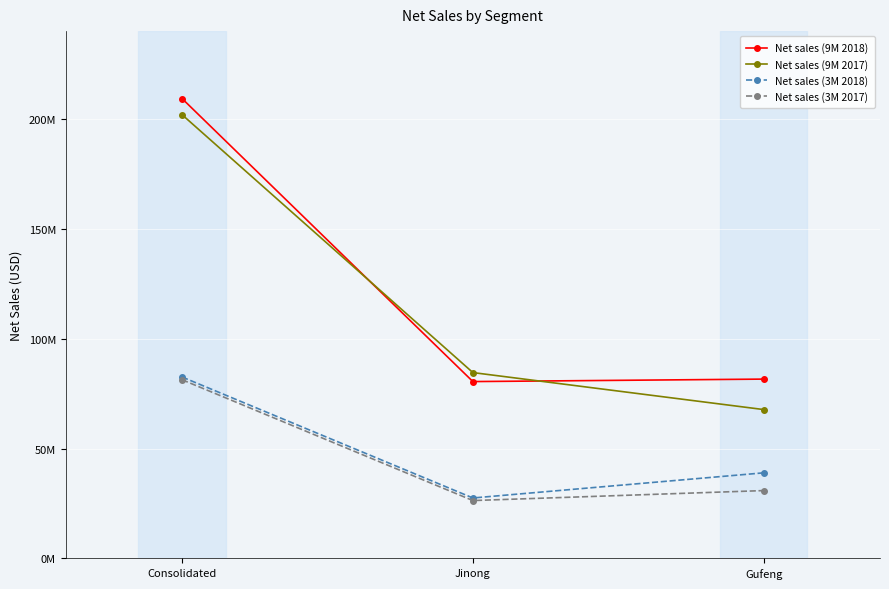

What is the difference between the maximum and minimum values in the Net sales (9M 2017) series?

134200691